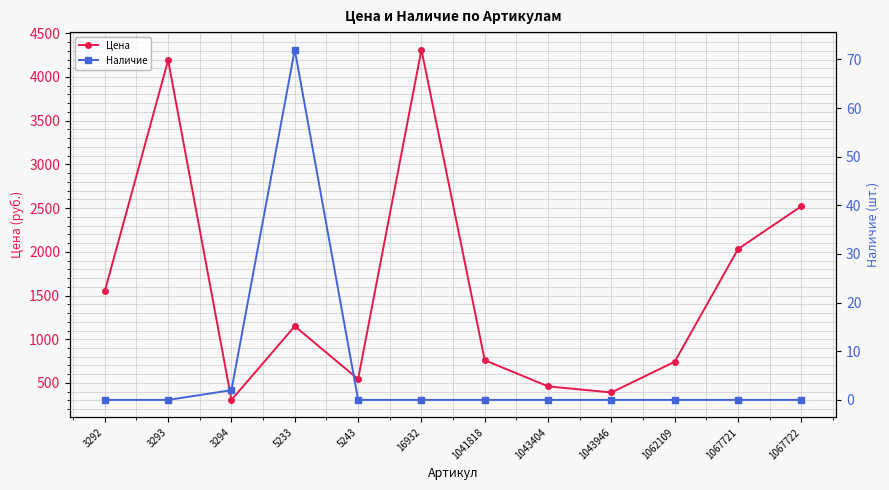

Reading left to right, extract all data points from this chart.

Цена: 3292=1550	3293=4192	3294=306	5233=1149	5243=544	16932=4313	1041818=760	1043404=461	1043946=391	1062109=743	1067721=2032	1067722=2522
Наличие: 3292=0	3293=0	3294=2	5233=72	5243=0	16932=0	1041818=0	1043404=0	1043946=0	1062109=0	1067721=0	1067722=0